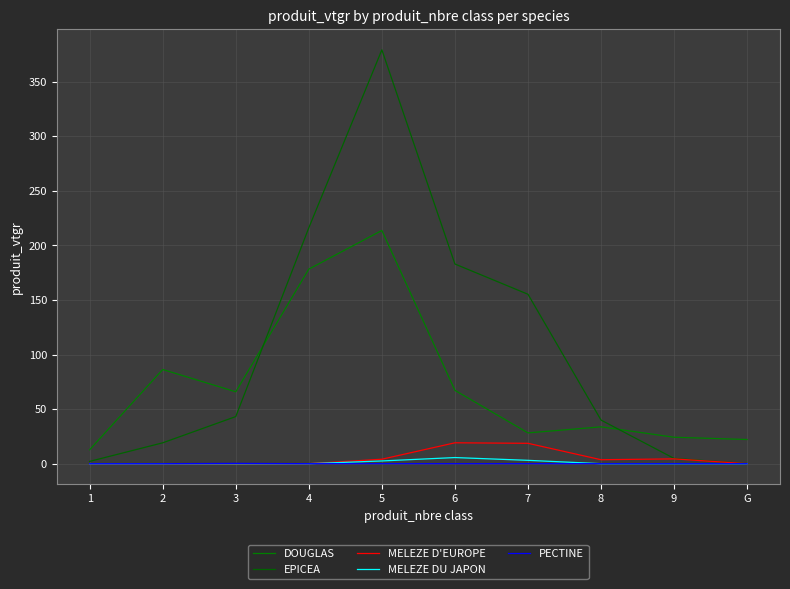

Which series has the largest range (max minus min)?

EPICEA